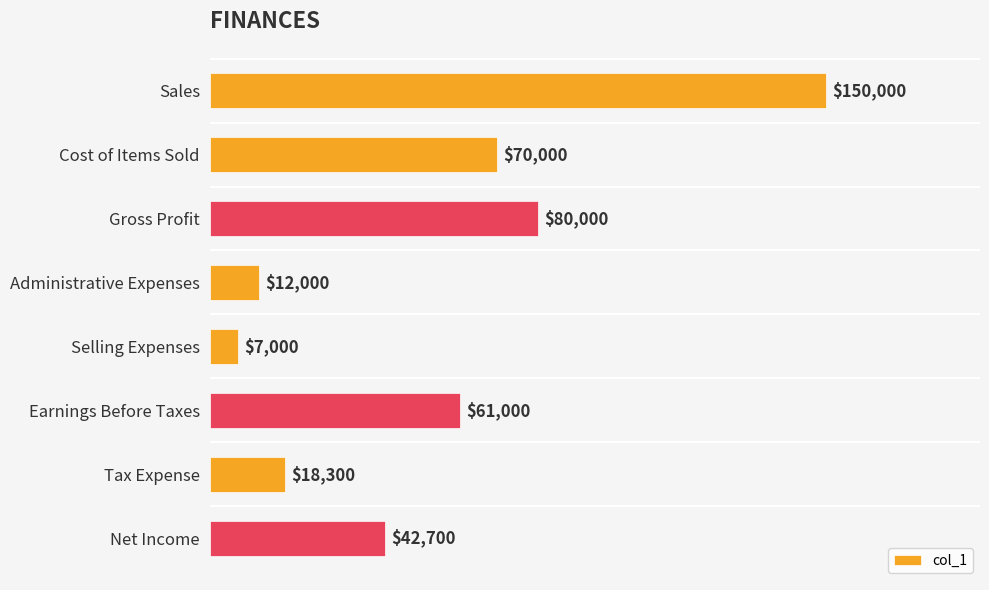

Between Earnings Before Taxes and Sales, which is larger?

Sales